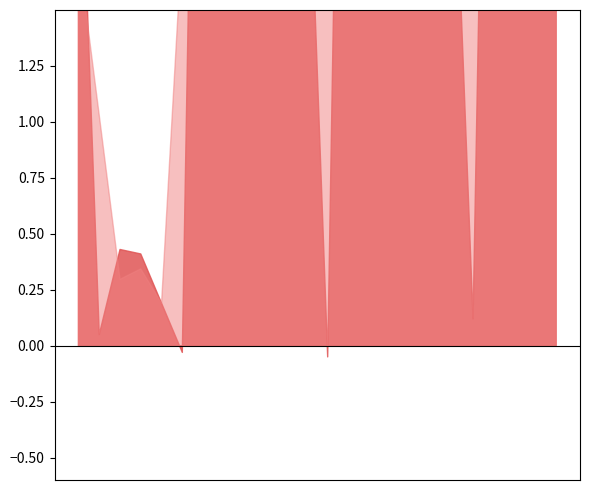

Which has a higher value, 15 or 16?

15